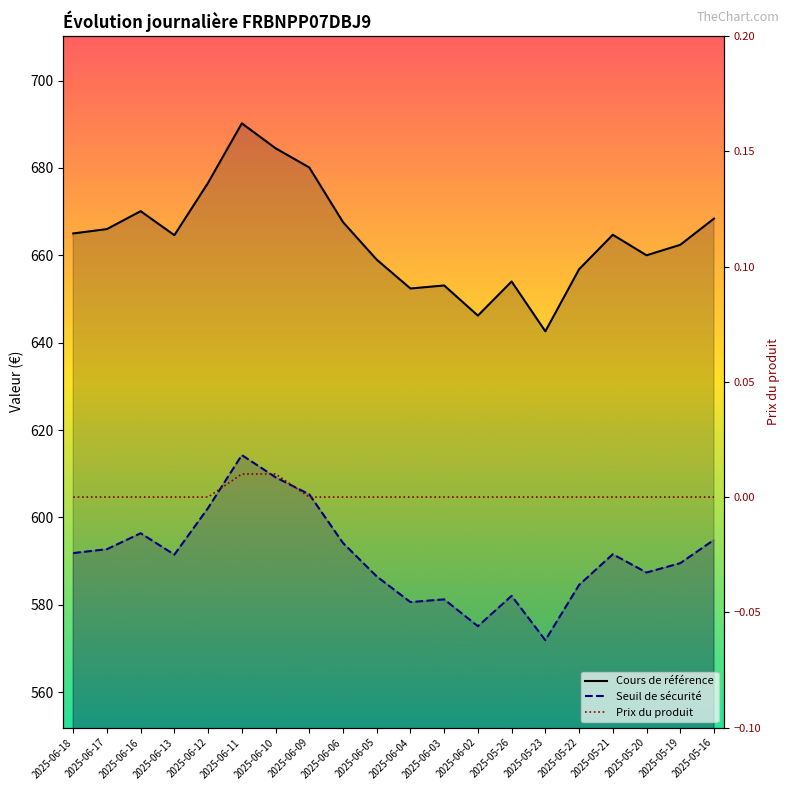

Reading left to right, list all the values displayed in this chart.

Cours de référence: 2025-06-18=665.0	2025-06-17=666.0	2025-06-16=670.1	2025-06-13=664.6	2025-06-12=676.6	2025-06-11=690.2	2025-06-10=684.5	2025-06-09=680.1	2025-06-06=667.6	2025-06-05=659.0	2025-06-04=652.4	2025-06-03=653.1	2025-06-02=646.2	2025-05-26=654.0	2025-05-23=642.6	2025-05-22=656.8	2025-05-21=664.7	2025-05-20=660.0	2025-05-19=662.4	2025-05-16=668.4
Seuil de sécurité: 2025-06-18=591.9	2025-06-17=592.7	2025-06-16=596.4	2025-06-13=591.5	2025-06-12=602.2	2025-06-11=614.3	2025-06-10=609.2	2025-06-09=605.3	2025-06-06=594.2	2025-06-05=586.5	2025-06-04=580.6	2025-06-03=581.3	2025-06-02=575.1	2025-05-26=582.1	2025-05-23=571.9	2025-05-22=584.6	2025-05-21=591.6	2025-05-20=587.4	2025-05-19=589.5	2025-05-16=594.9
Prix du produit: 2025-06-18=0.0	2025-06-17=0.0	2025-06-16=0.0	2025-06-13=0.0	2025-06-12=0.0	2025-06-11=0.0	2025-06-10=0.0	2025-06-09=0.0	2025-06-06=0.0	2025-06-05=0.0	2025-06-04=0.0	2025-06-03=0.0	2025-06-02=0.0	2025-05-26=0.0	2025-05-23=0.0	2025-05-22=0.0	2025-05-21=0.0	2025-05-20=0.0	2025-05-19=0.0	2025-05-16=0.0